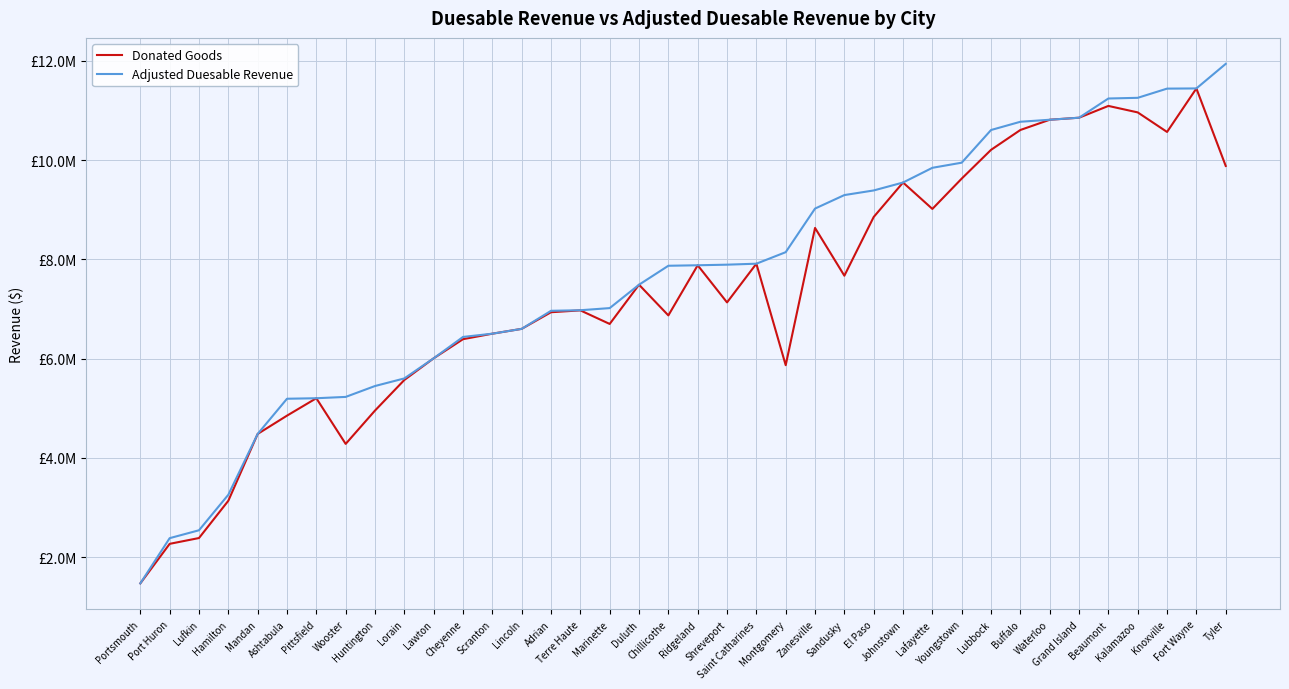

Does the chart display data point markers on the line(s)?

No